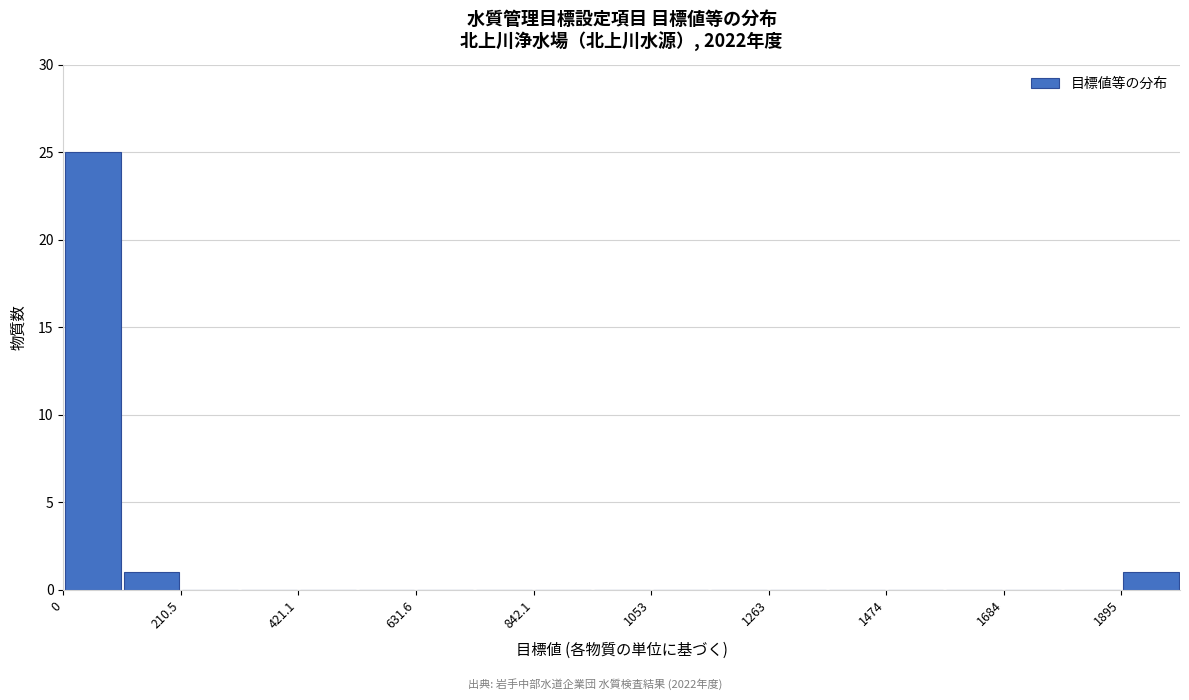

Around what value on the x-axis is the tallest bar? Give the approximate position of its centre, as read against the axis.

50